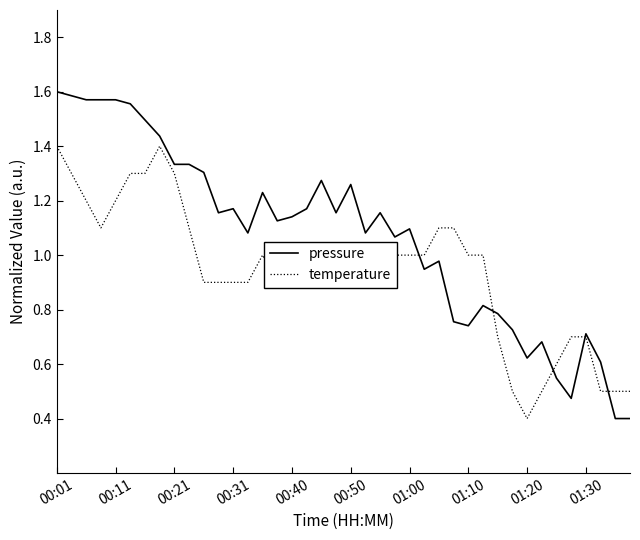

Which series has the largest total across all categories?

pressure